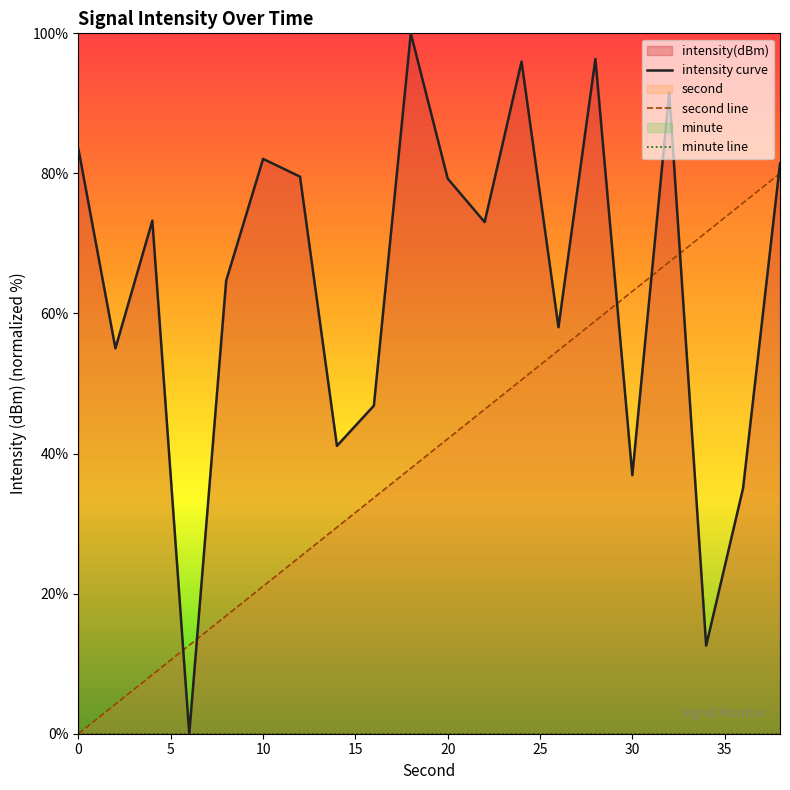

How many data points in intensity are less than 73?

9